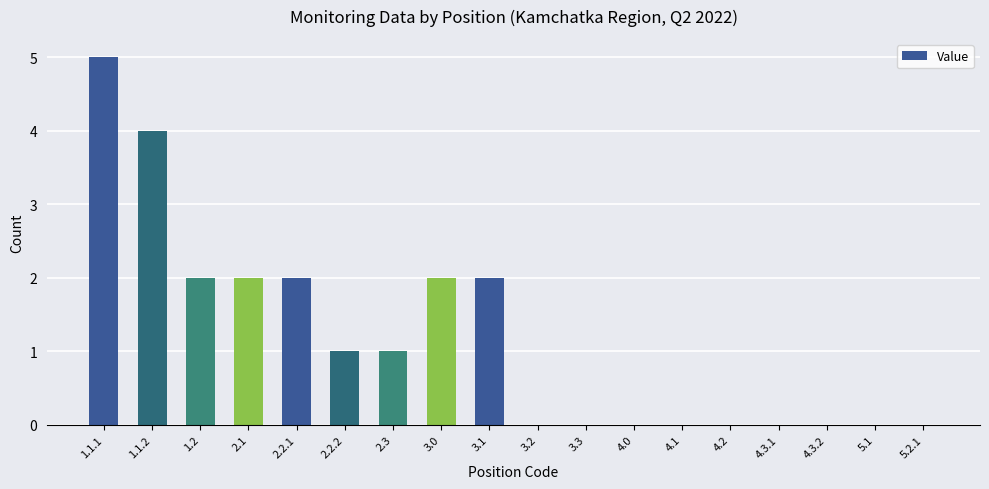

The chart shows a value of -3 at 4.3.2. True or false?

False